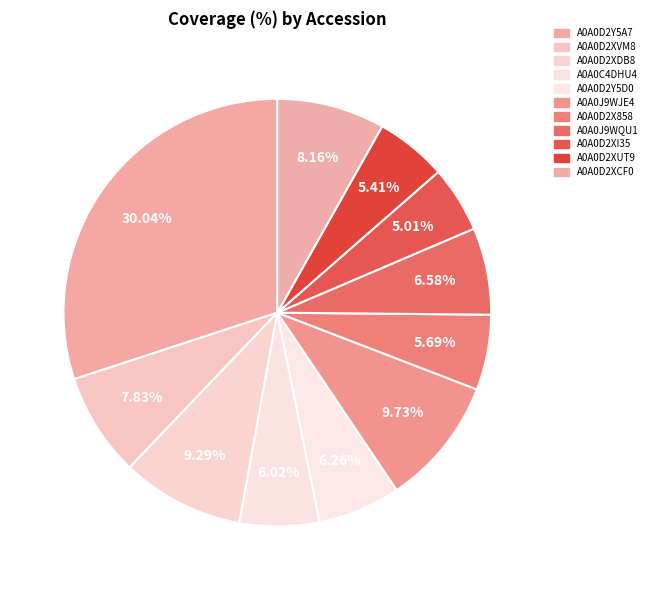

True or false: A0A0D2XDB8 accounts for 9% of the total.

True